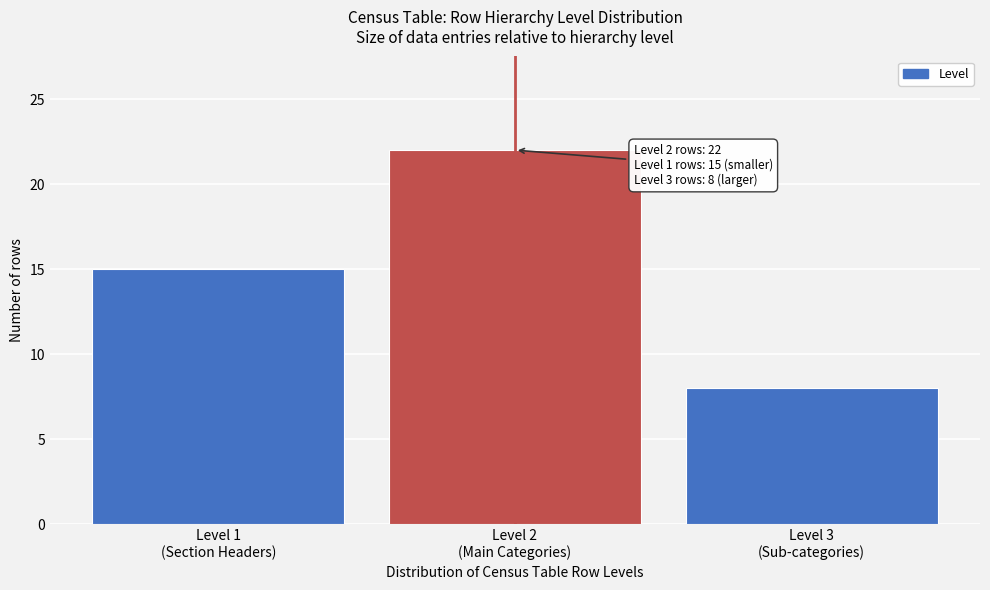

Reading left to right, list all the values displayed in this chart.

15	22	8